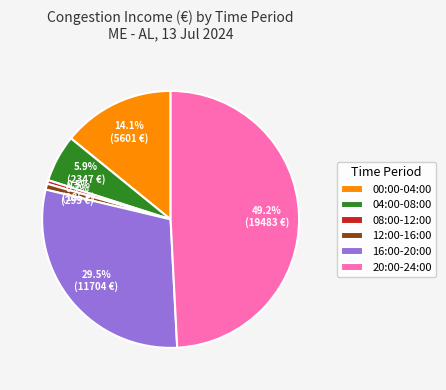

Which category has the biggest portion of the pie?

20:00-24:00